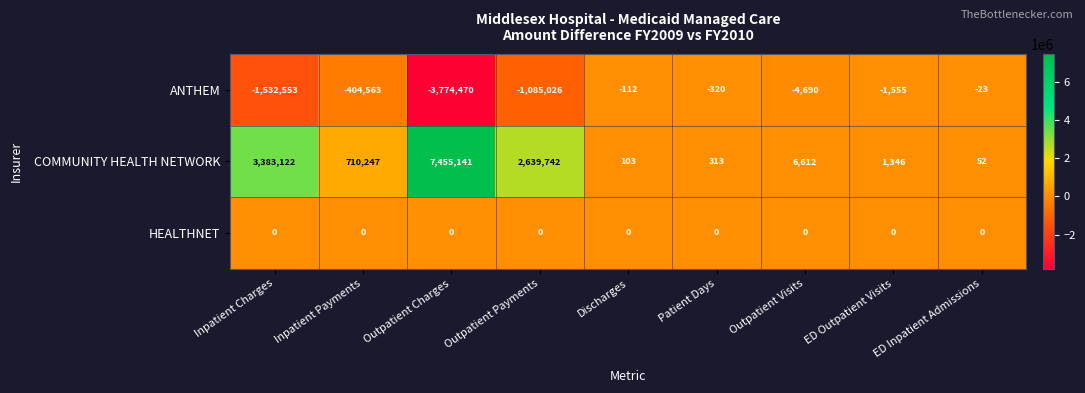

Which series has the widest spread of values?

COMMUNITY HEALTH NETWORK